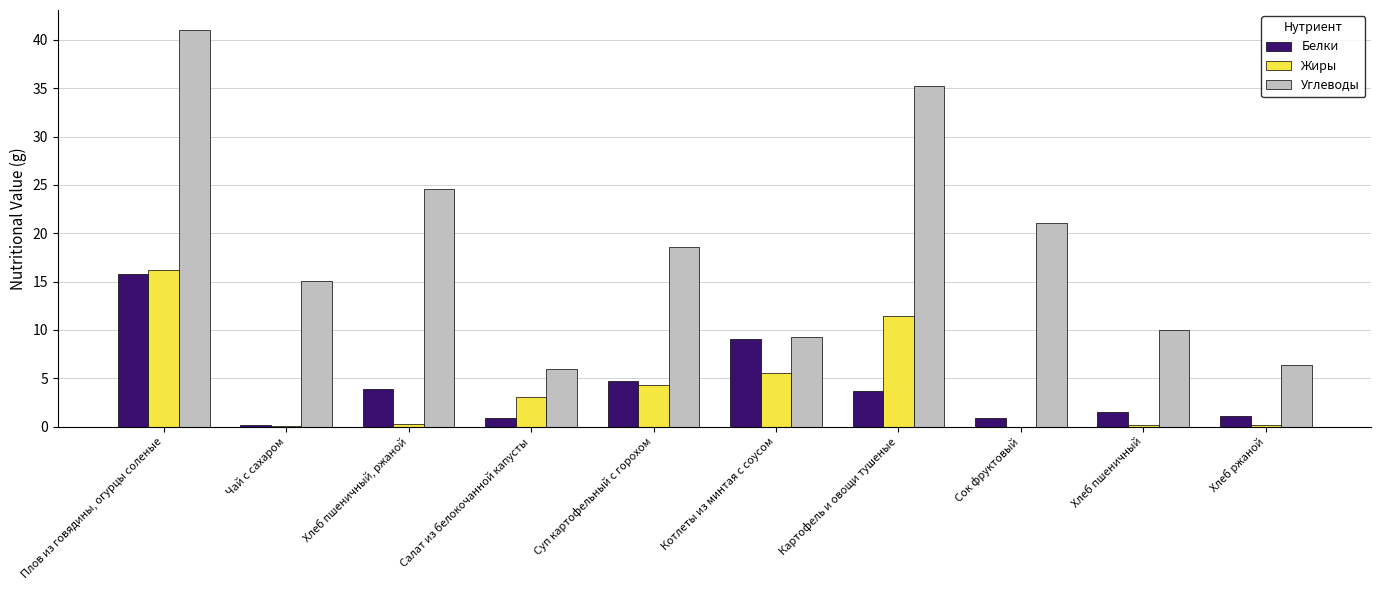

At which label does Белки reach its peak?

Плов из говядины, огурцы соленые